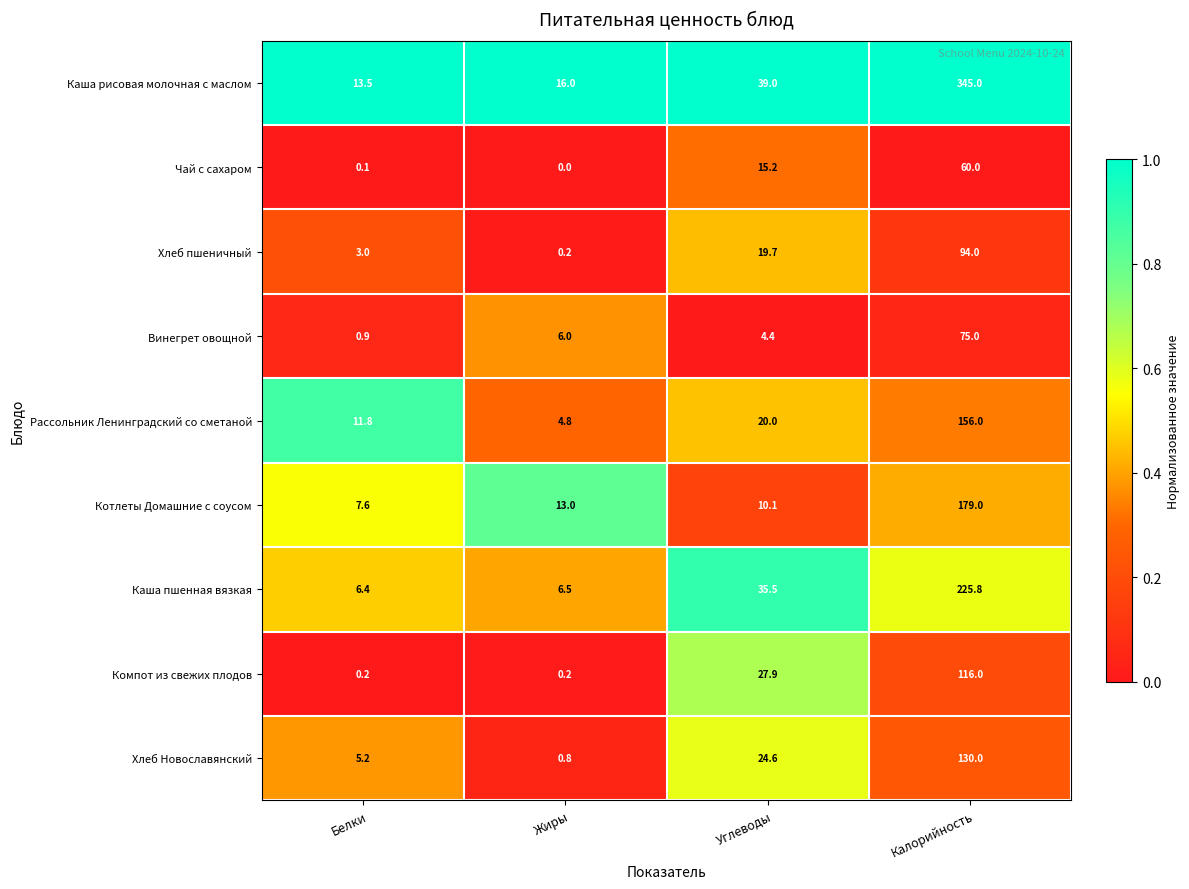

At Белки, list the series in order from largest to smallest.

Каша рисовая молочная с маслом, Рассольник Ленинградский со сметаной, Котлеты Домашние с соусом, Каша пшенная вязкая, Хлеб Новославянский, Хлеб пшеничный, Винегрет овощной, Компот из свежих плодов, Чай с сахаром